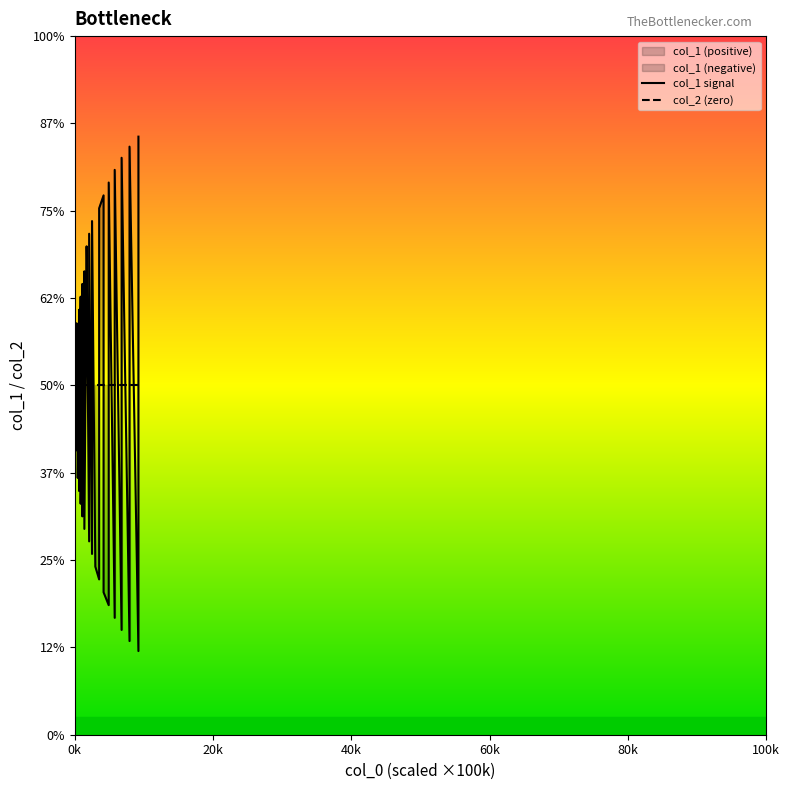

The col_1 signal series shows -0.0 at 20. True or false?

False